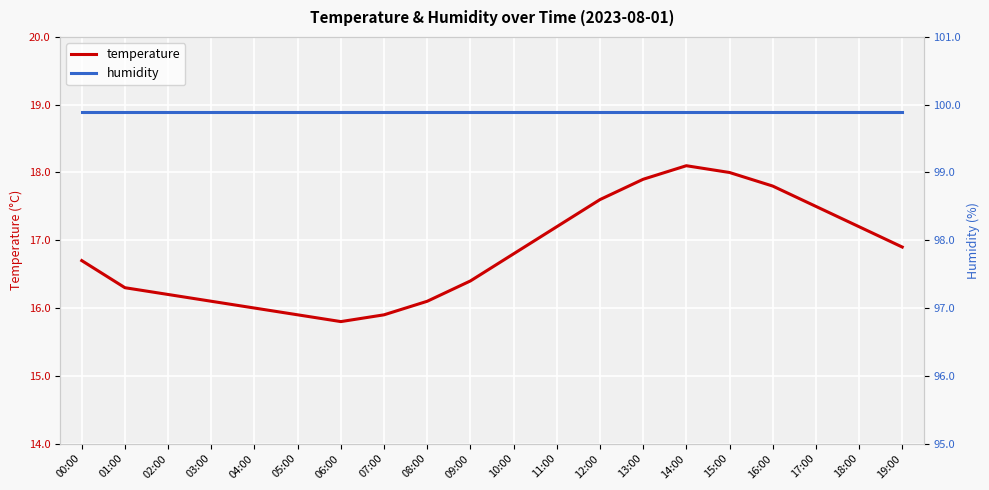

Is this an area chart (filled region under the line)?

No